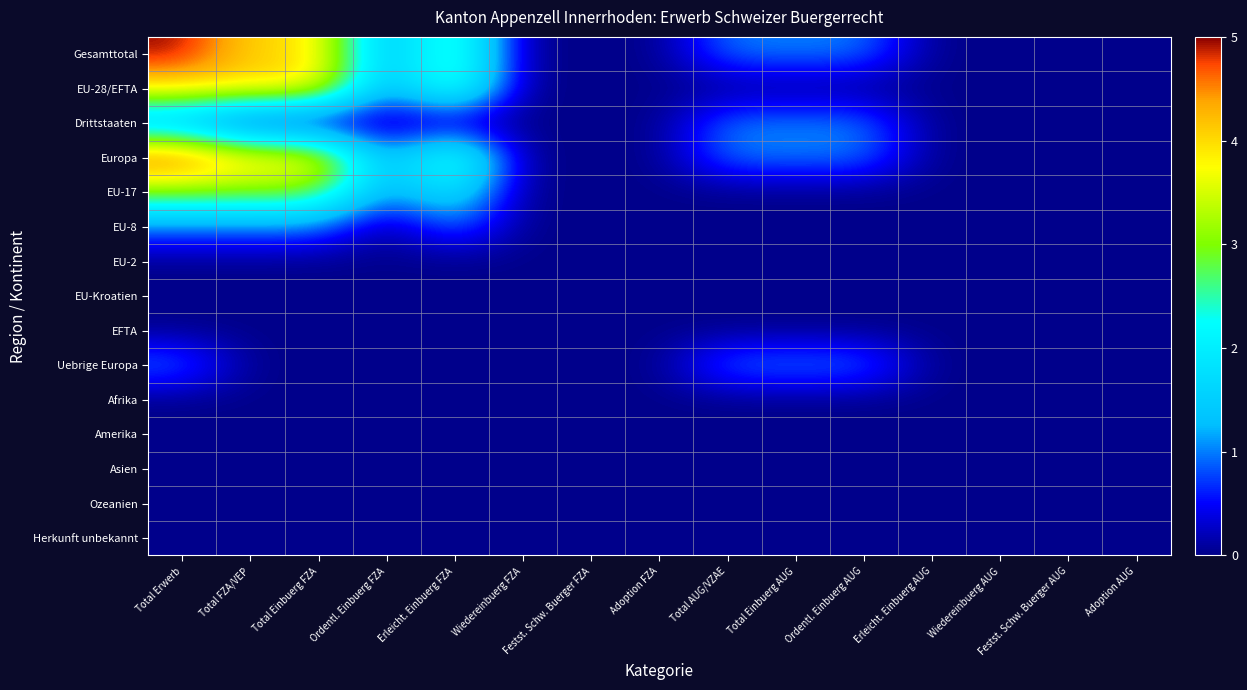

At Total FZA/VEP, list the series in order from smallest to largest.

Drittstaaten, EU-2, EU-Kroatien, EFTA, Uebrige Europa, Afrika, Amerika, Asien, Ozeanien, Herkunft unbekannt, EU-8, EU-17, Gesamttotal, EU-28/EFTA, Europa